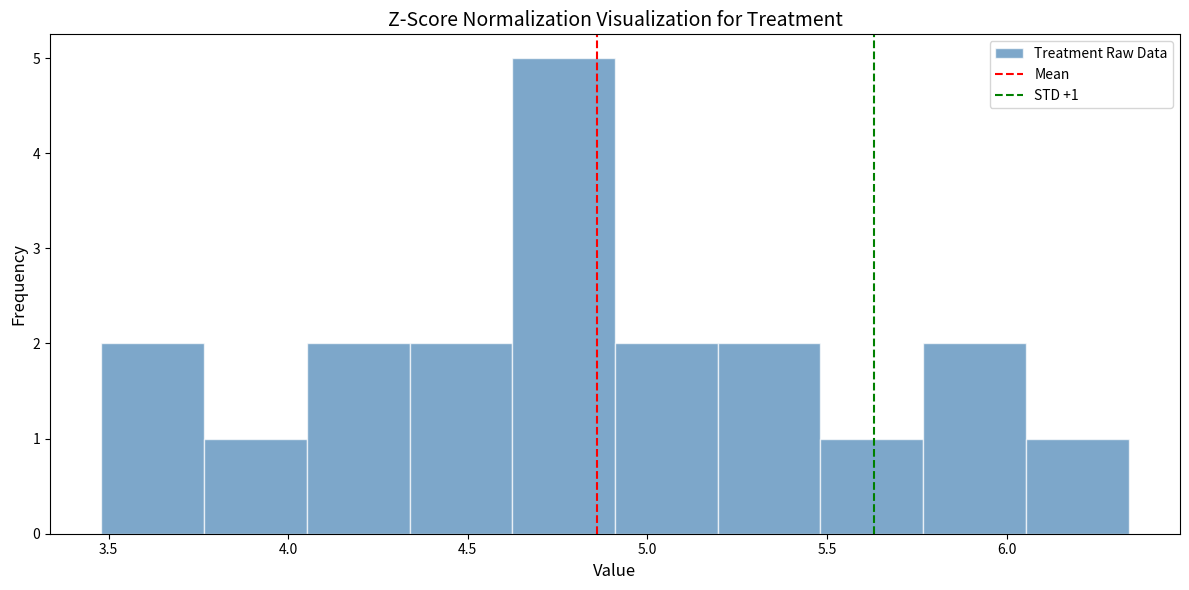

Over which range of the x-axis is the bar tallest?

4.60 to 4.90